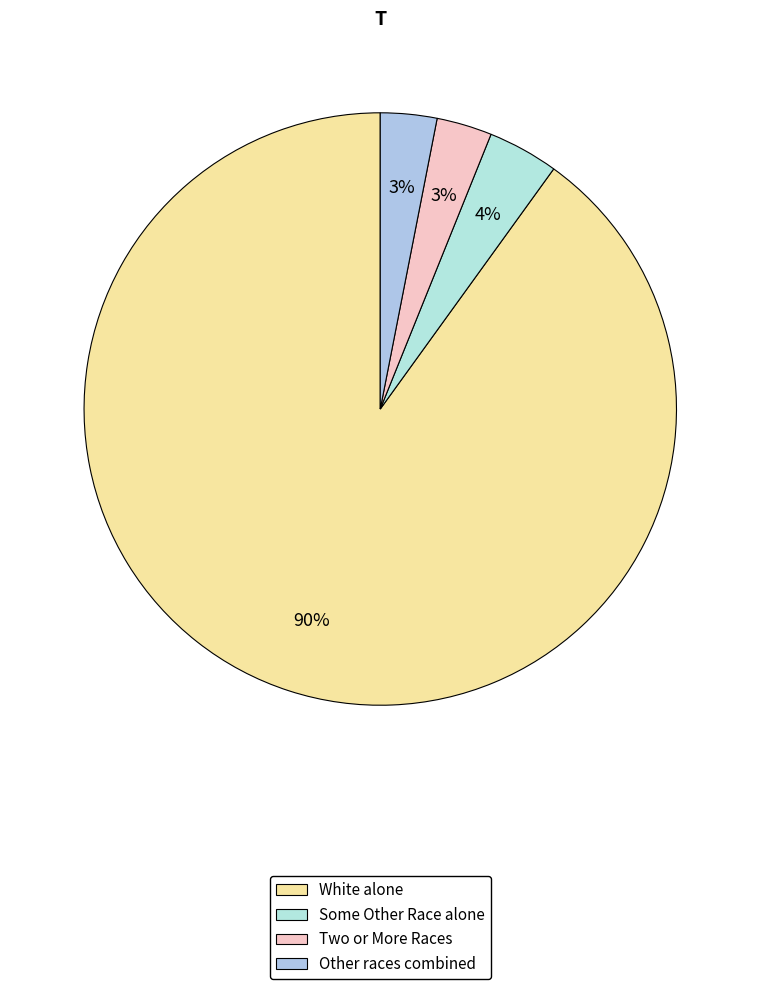

How many segments does this pie chart have?

4